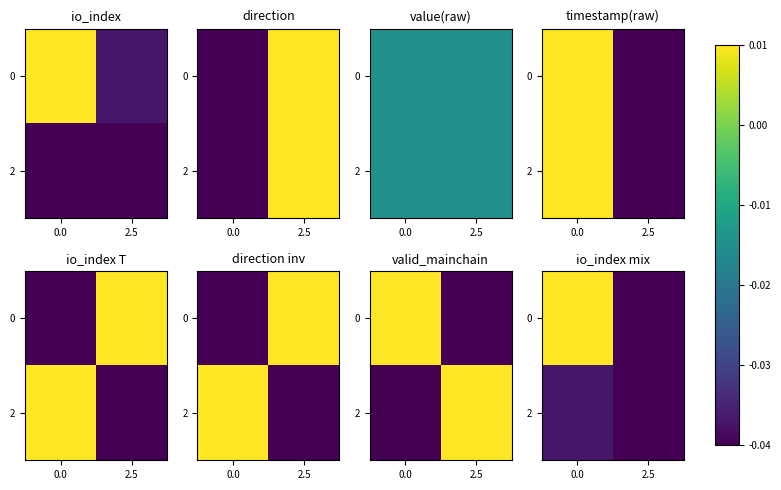

How many values in 0 are below zero?

1